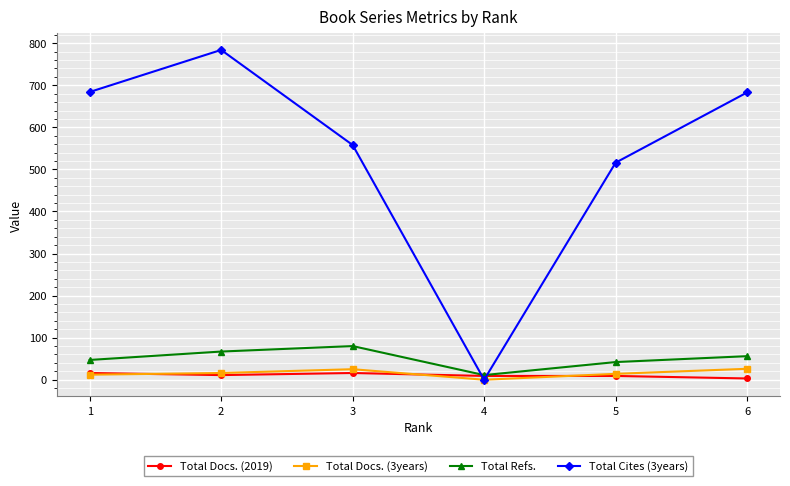

Which series has the widest spread of values?

Total Cites (3years)